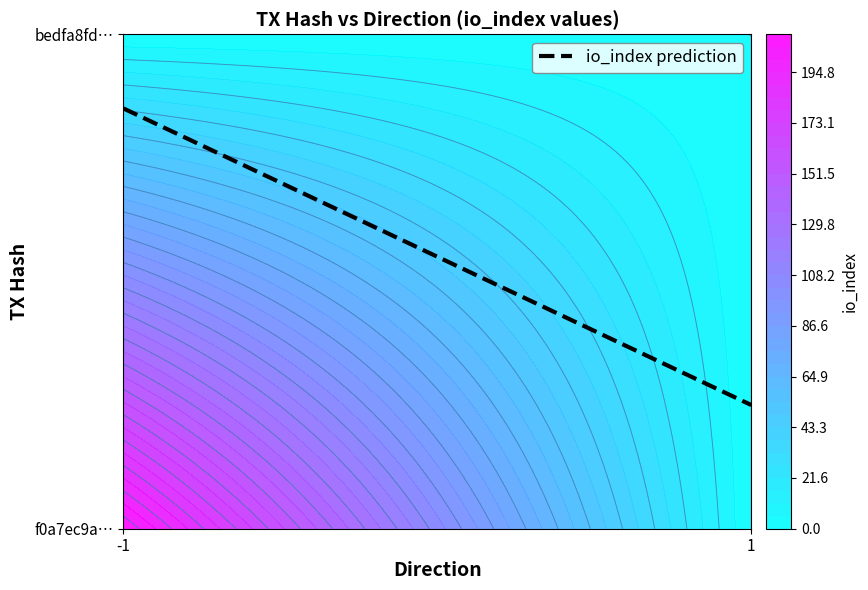

Is it true that bedfa8fdfcab2a9be0114abbea64a2008d573b3 equals 0 at io_index?

True